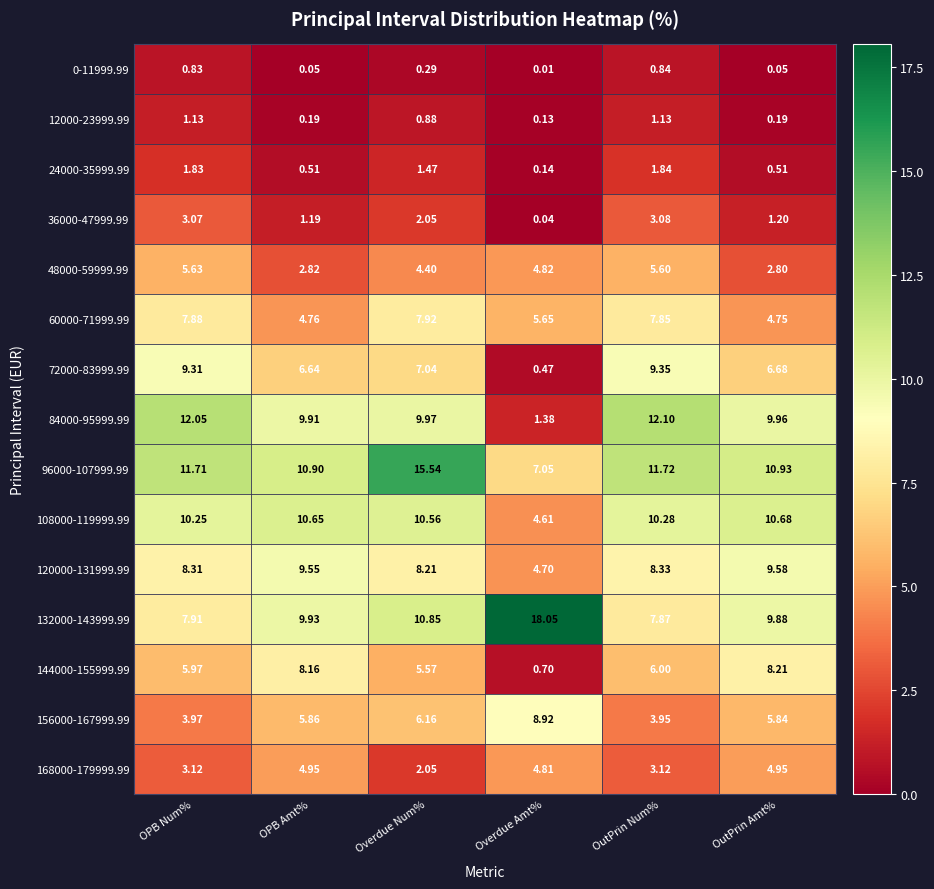

At which category does the chart reach its peak across all series?

Overdue Amt%